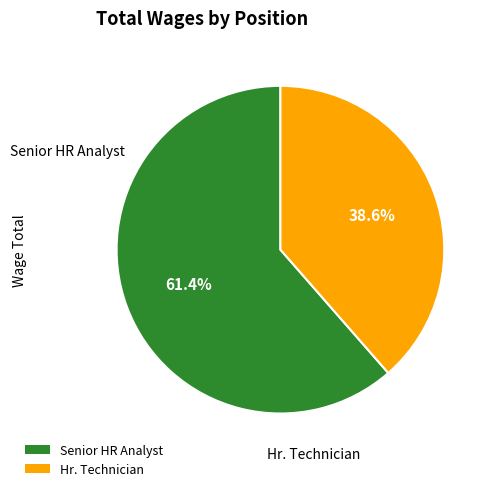

To the nearest percent, what portion does Hr. Technician represent?

39%